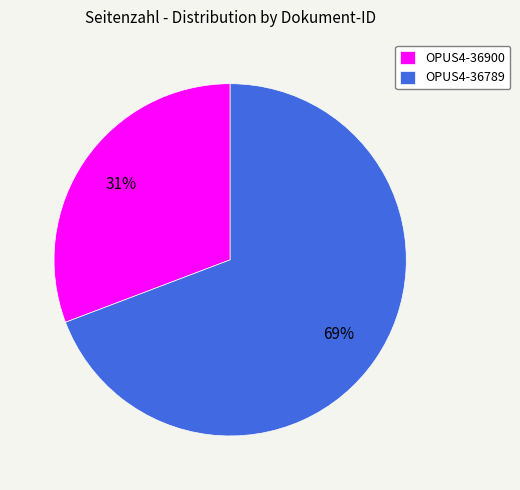

Count the number of slices in the pie.

2